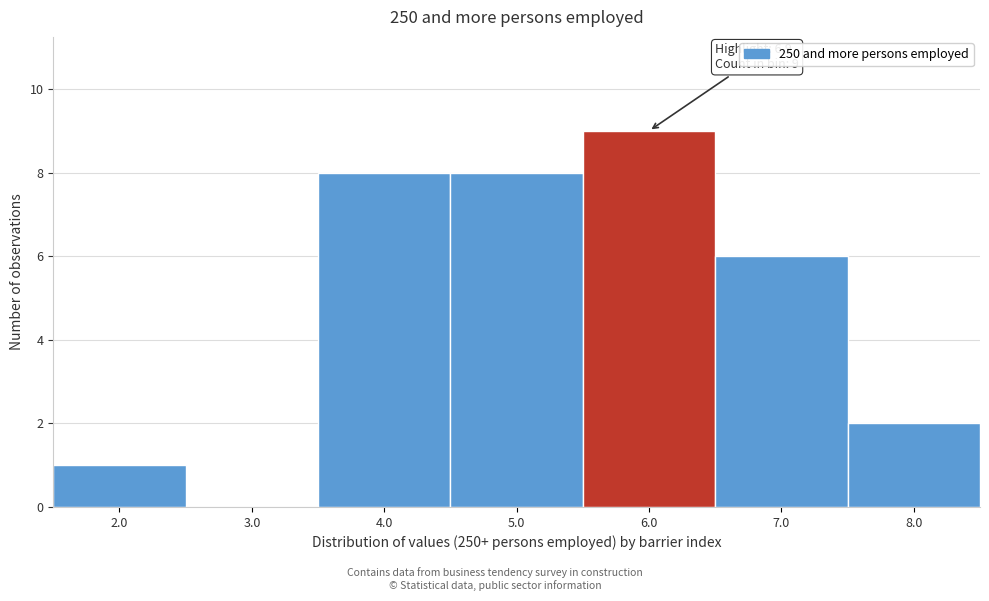

Reading right to left, extract all data points from this chart.

8.0=2	7.0=6	6.0=9	5.0=8	4.0=8	3.0=0	2.0=1